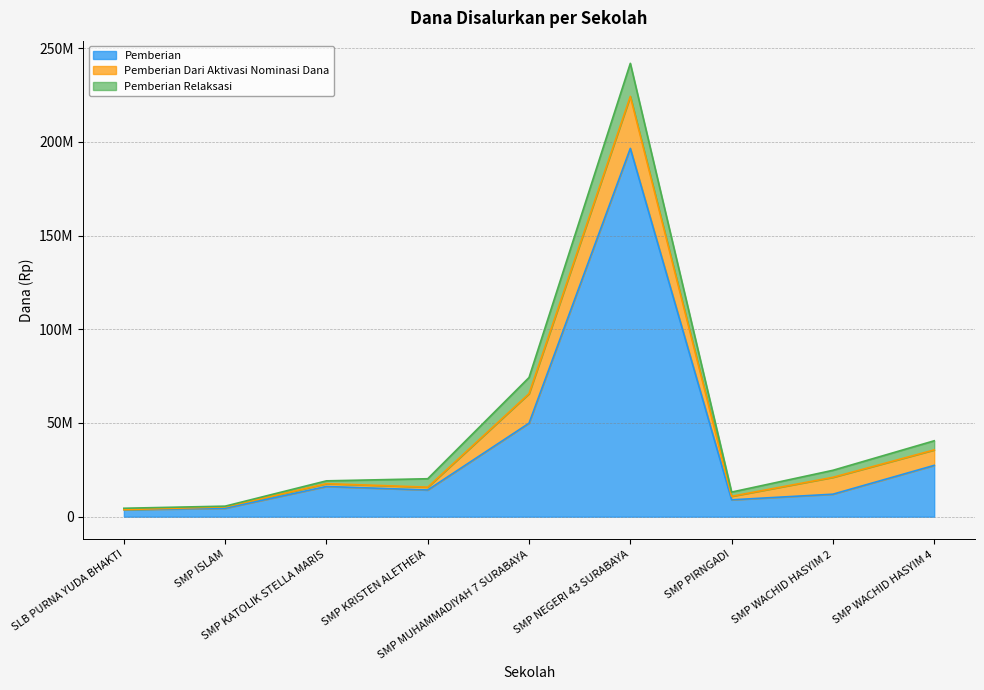

True or false: Pemberian Dari Aktivasi Nominasi Siswa and Pemberian Dari Aktivasi Nominasi Dana intersect in this chart.

False